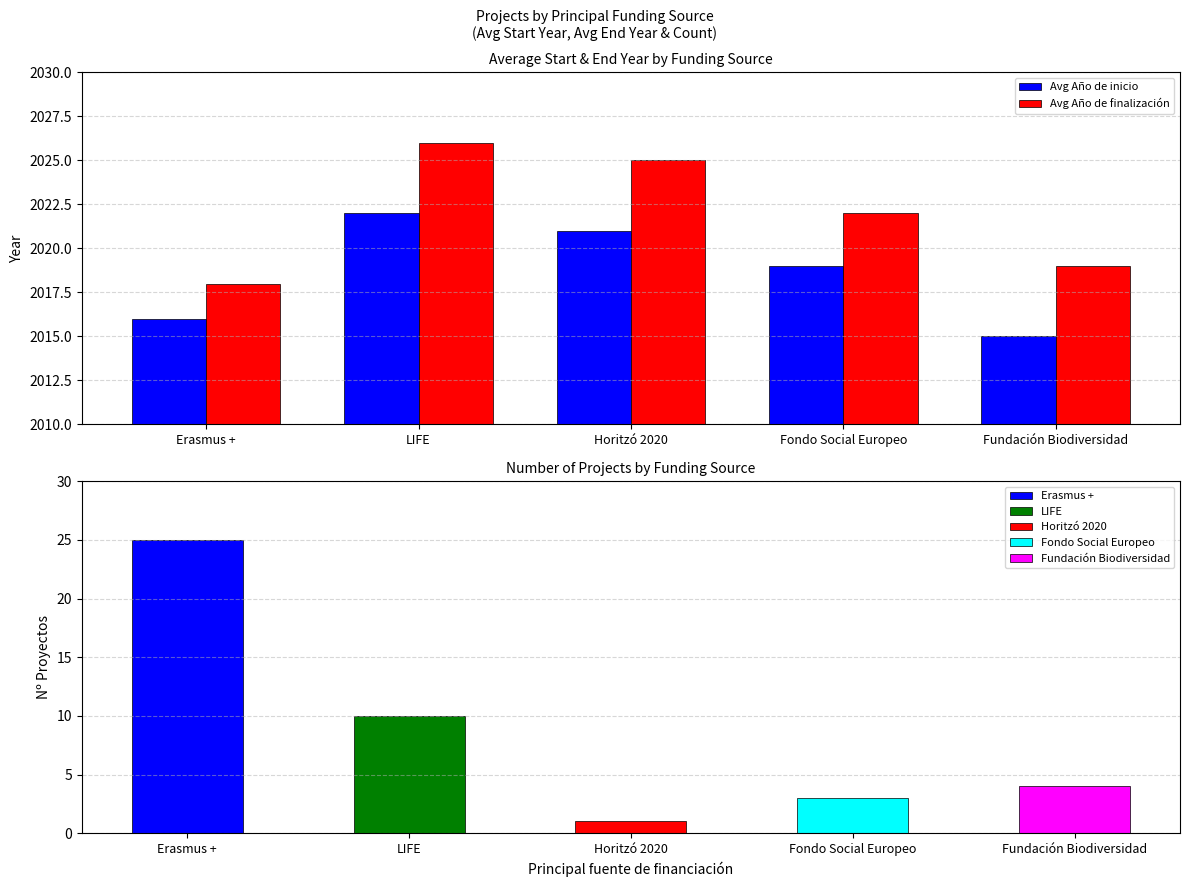

What is the sum of the Avg Año de finalización values at Fundación Biodiversidad and Horitzó 2020?

4044